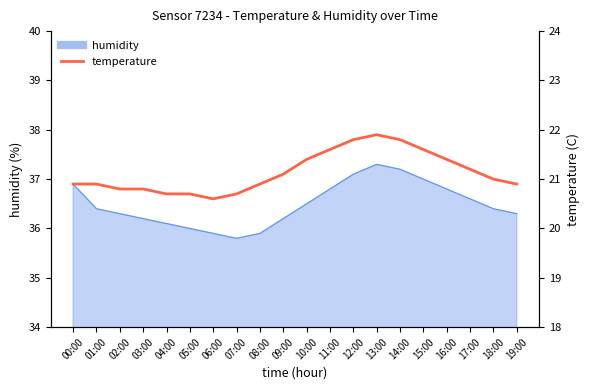

How many lines are shown in the chart?

1